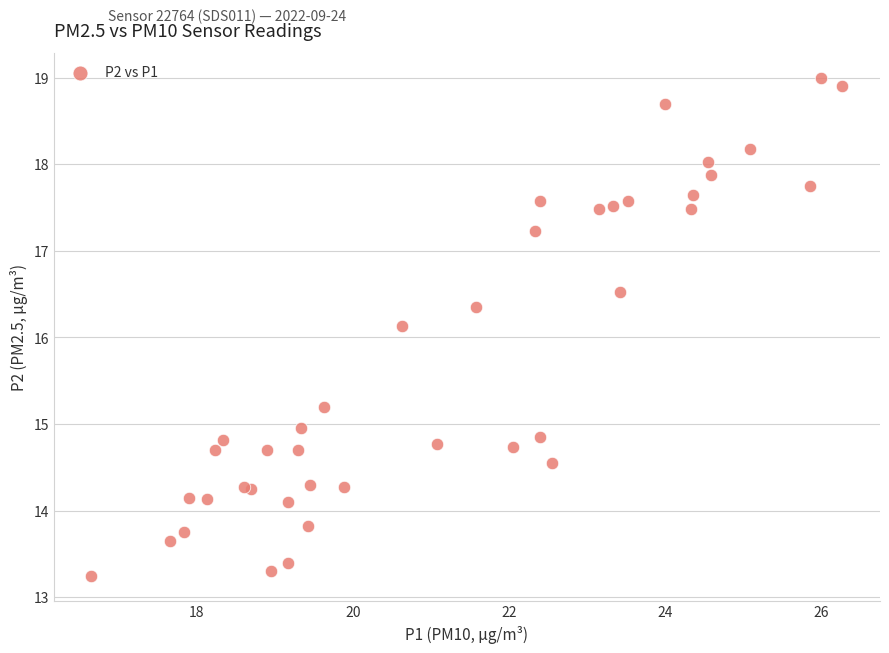

What Y value in the scatter plot is closest to 16?

16.1